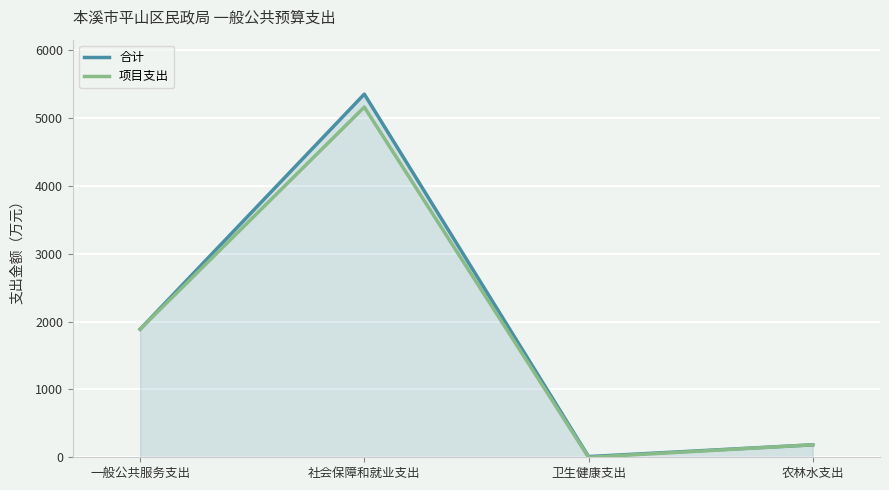

The 项目支出 series shows 0.0 at 卫生健康支出. True or false?

True